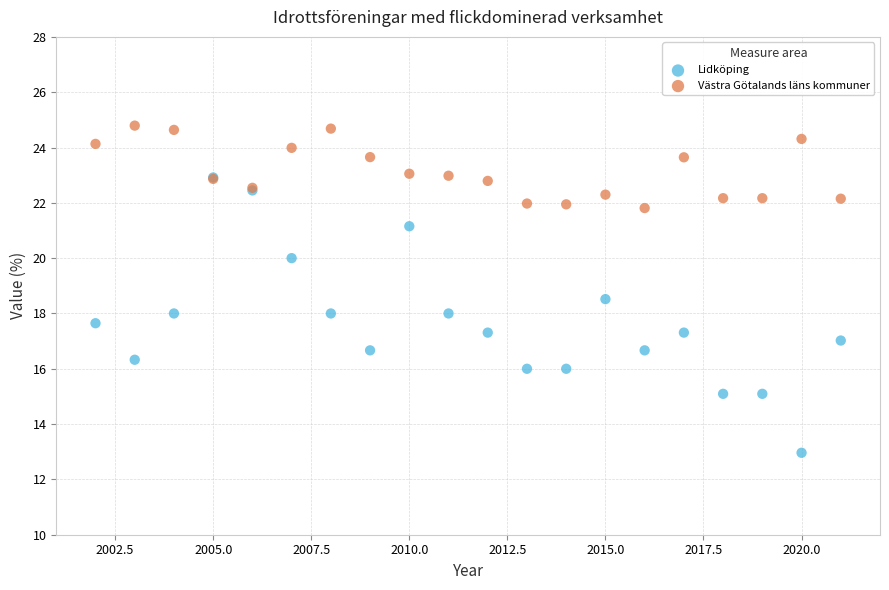

What are all the series names shown in the legend?

Lidköping, Västra Götalands läns kommuner